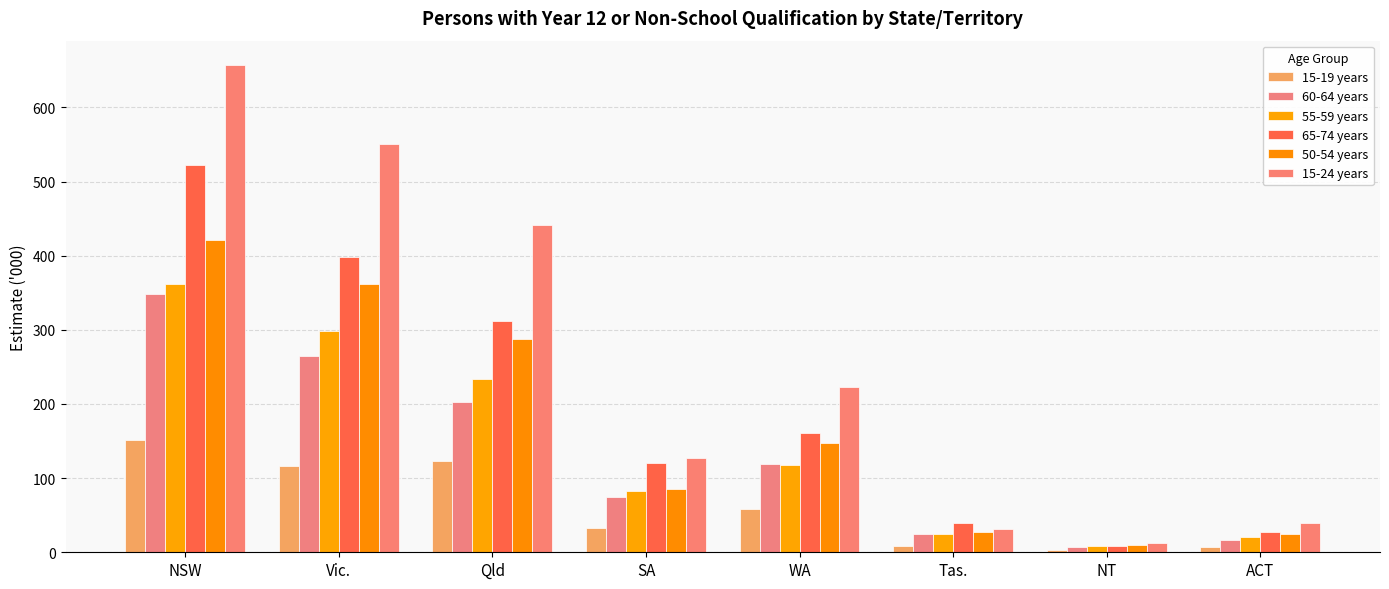

Are the bars grouped side by side (vs. stacked)?

Yes